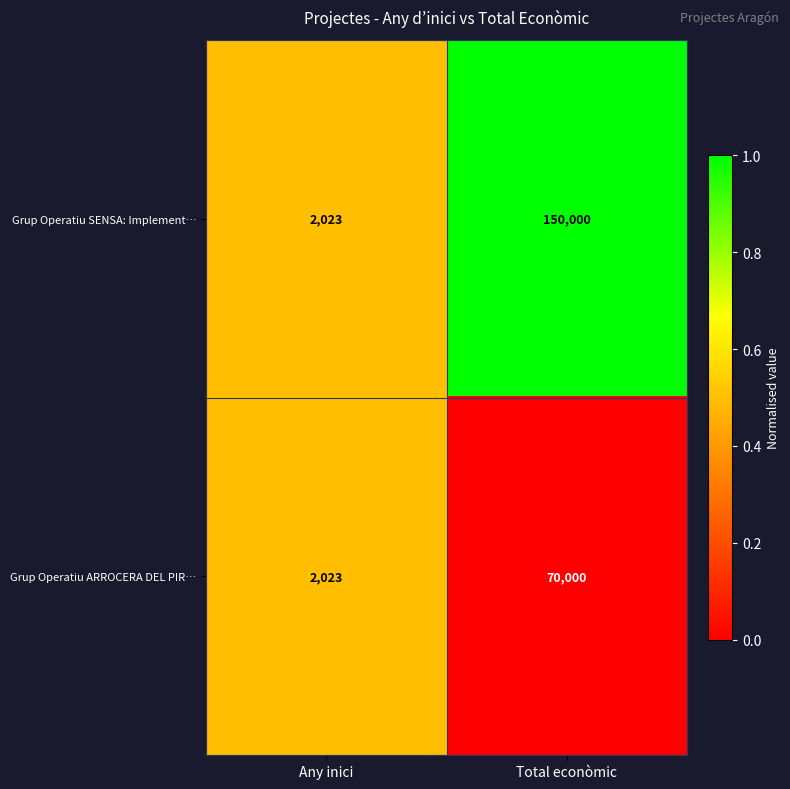

True or false: Grup Operatiu SENSA: Implement… has a value of 150000 at Total econòmic.

True